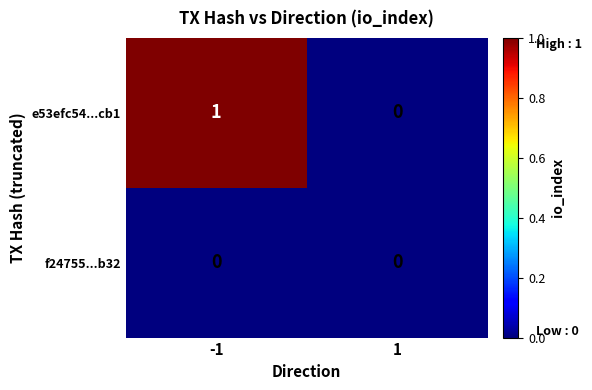

Reading right to left, what are all the values shown in this chart?

e53efc54...cb1: 1=0	-1=1
f24755...b32: 1=0	-1=0